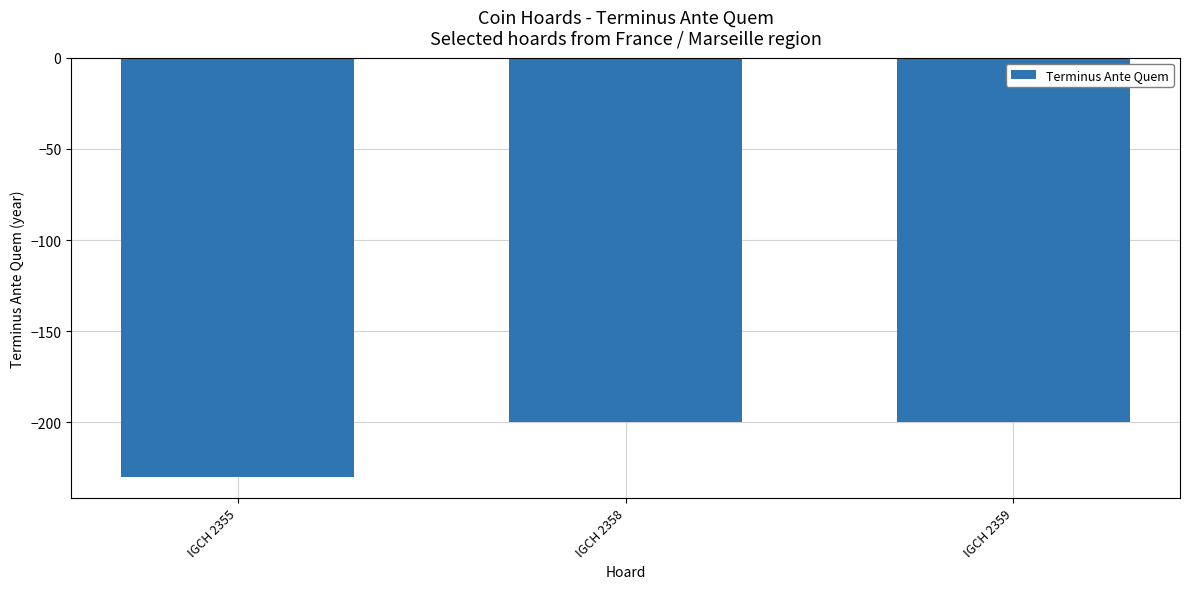

What is the average value?

-210